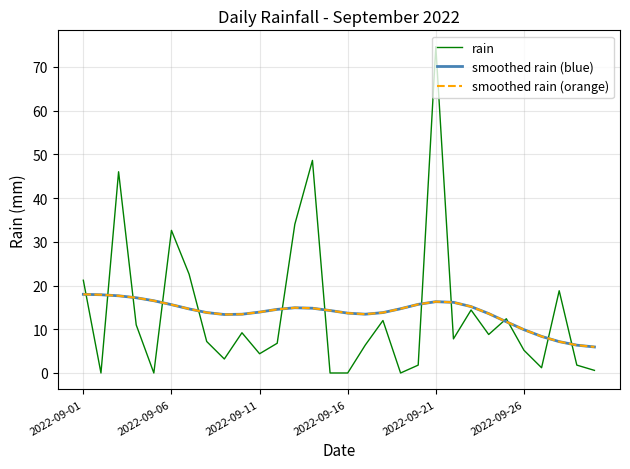

Does the chart have visible grid lines?

Yes